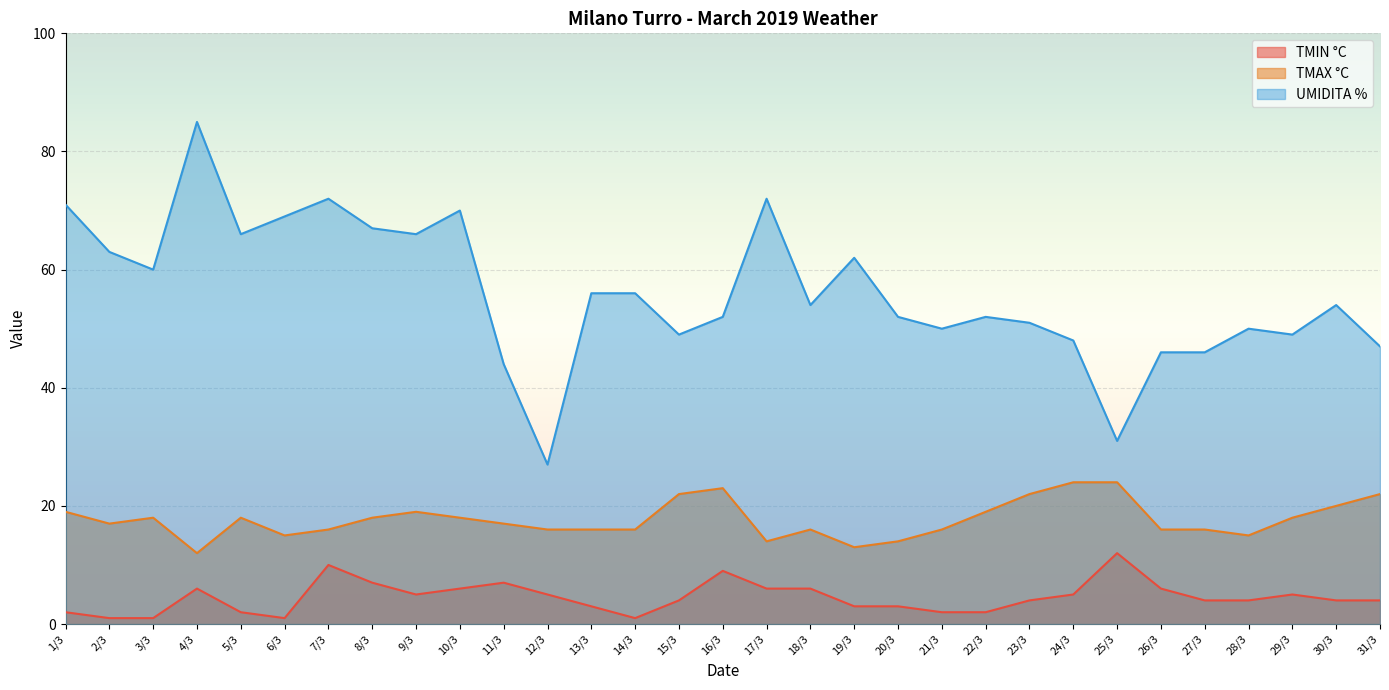

List the series in order of their peak value, highest first.

UMIDITA %, TMAX °C, TMIN °C